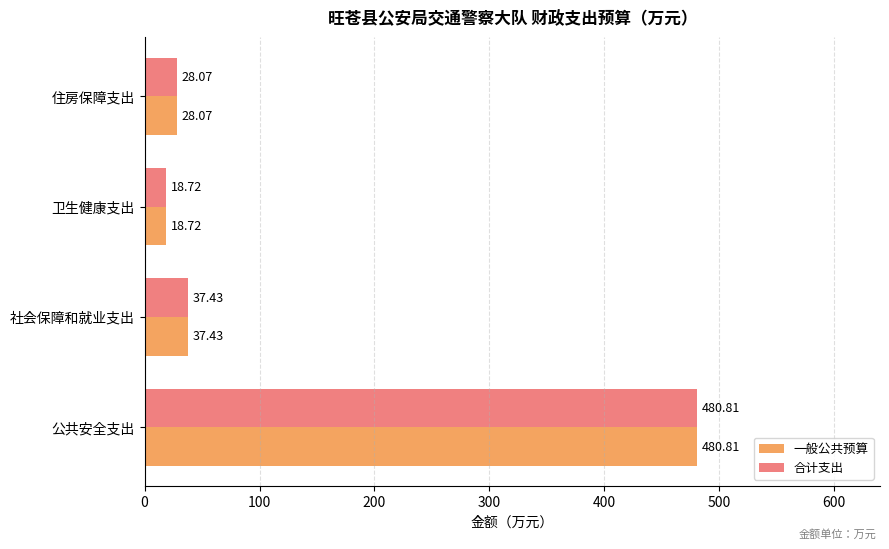

Which category has the lowest value in the 合计支出 series?

卫生健康支出